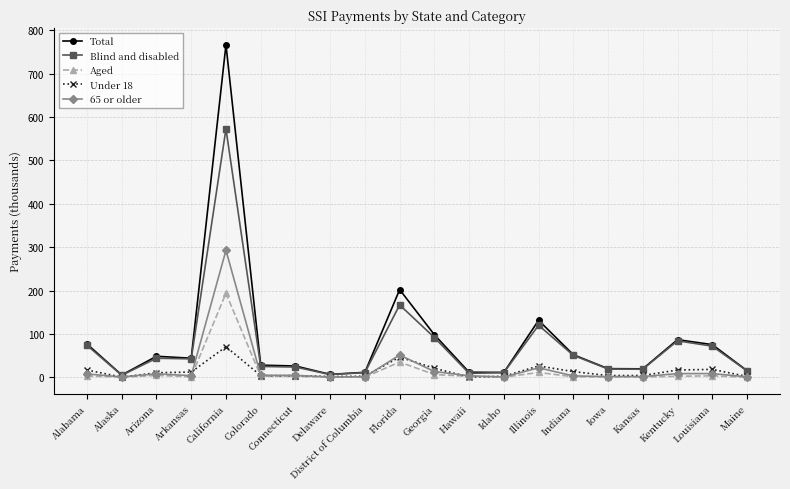

True or false: Total has more than 1 interior local peaks.

True